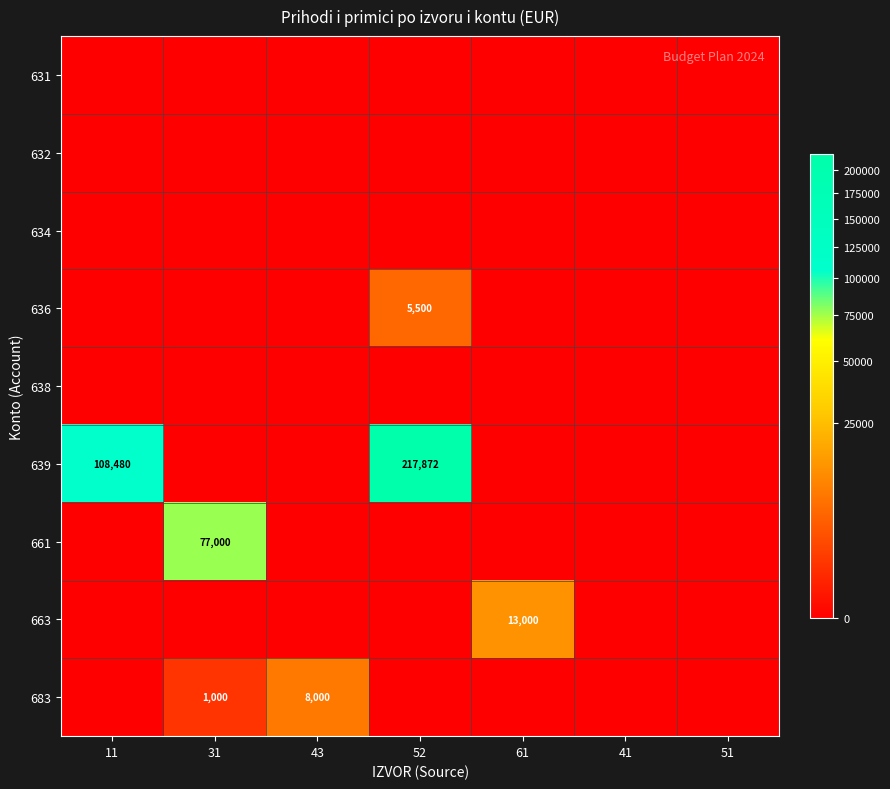

The 663 series shows 19599 at 61. True or false?

False